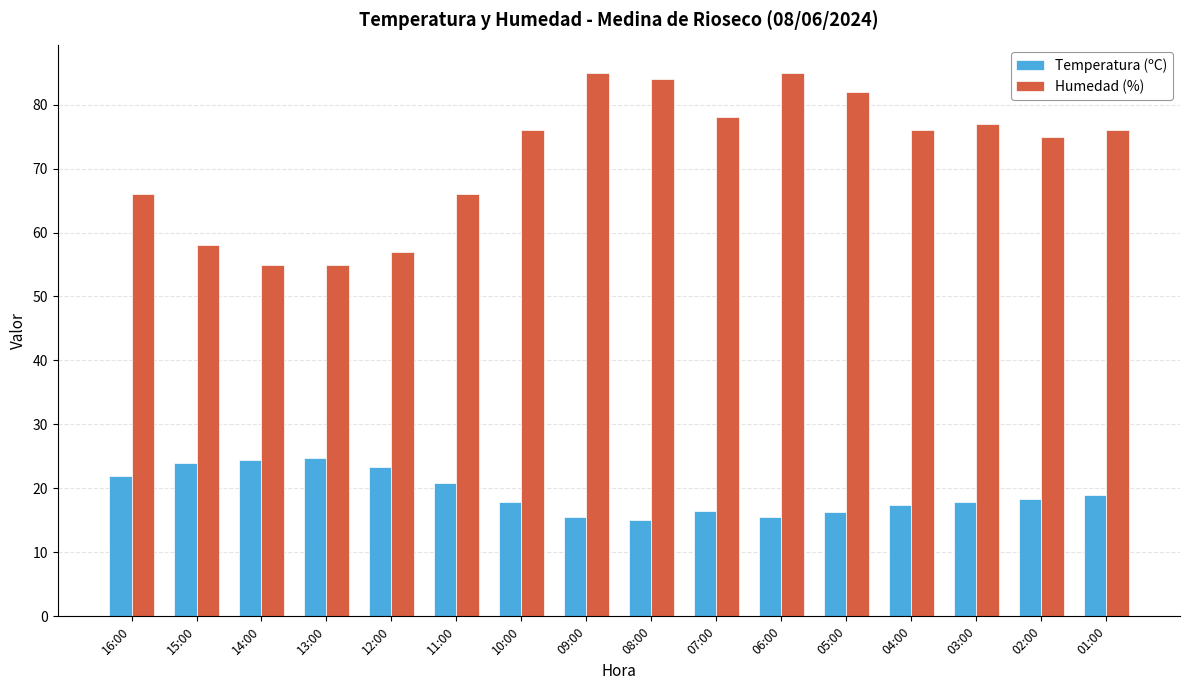

What is the sum of the Temperatura (ºC) values at 03:00 and 07:00?

34.3